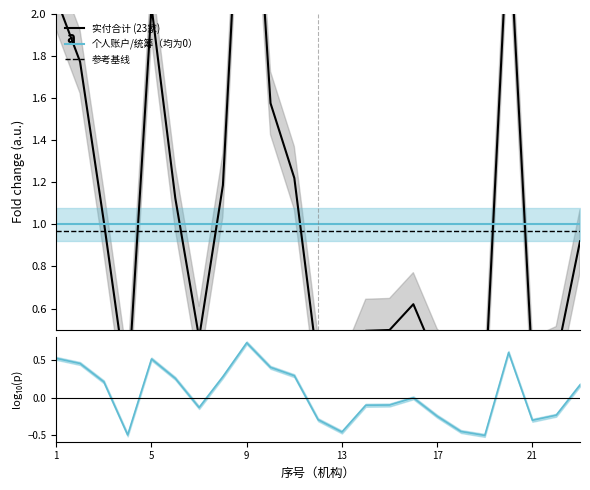

True or false: 个人账户/统筹（均为0） has more than 0 interior local peaks.

False